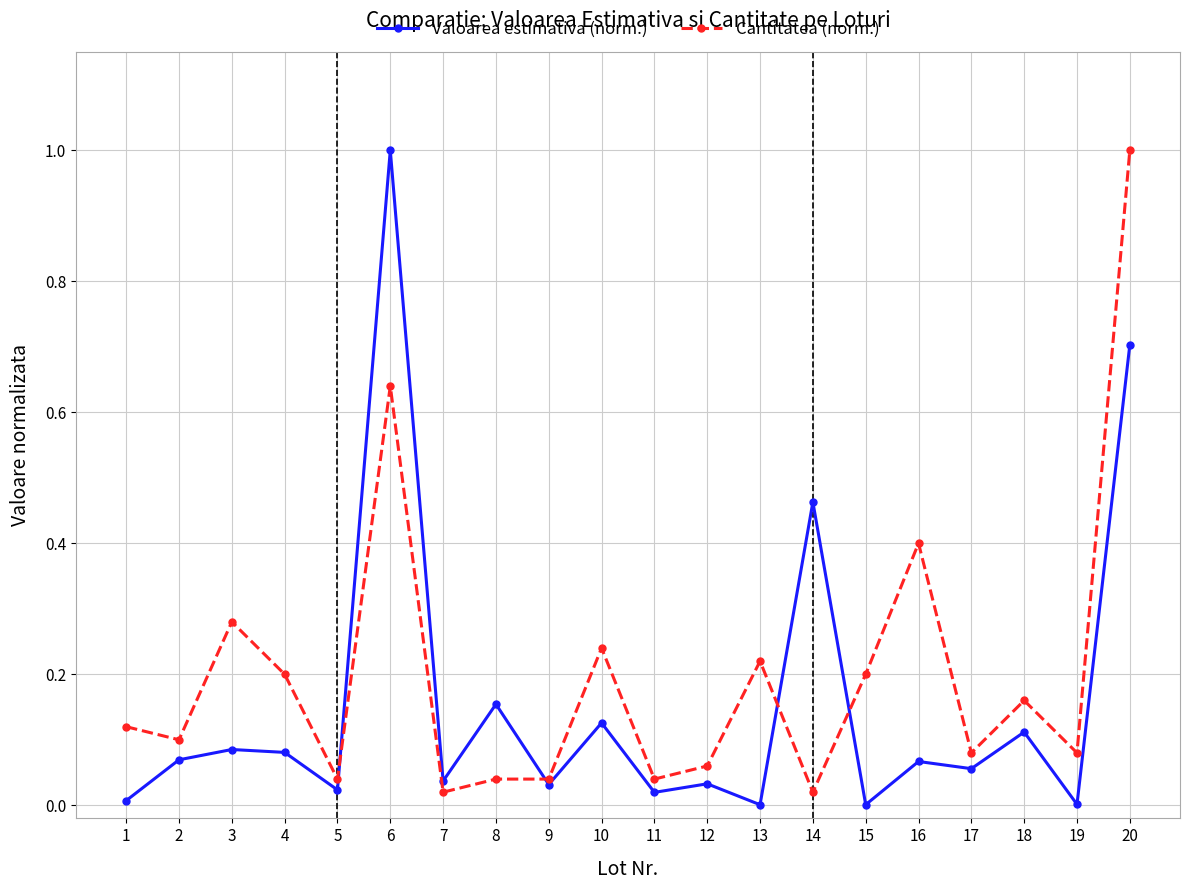

How many lines are shown in the chart?

2